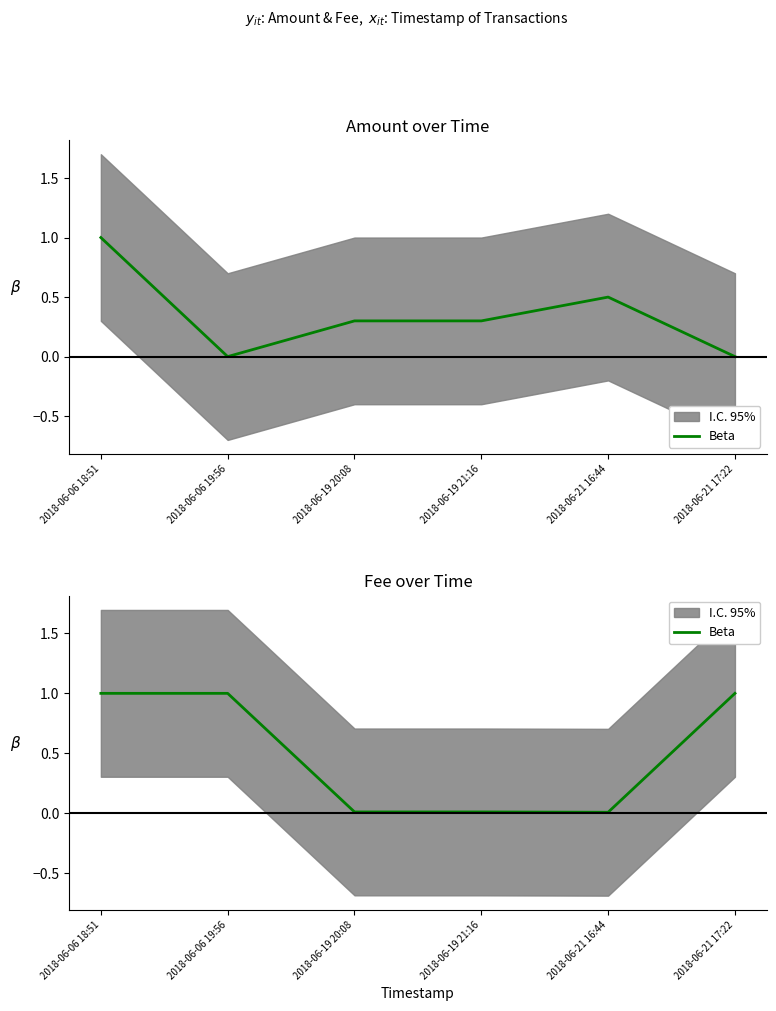

List the labels in order of value, largest first.

2018-06-06 18:51, 2018-06-06 19:56, 2018-06-21 17:22, 2018-06-19 20:08, 2018-06-19 21:16, 2018-06-21 16:44